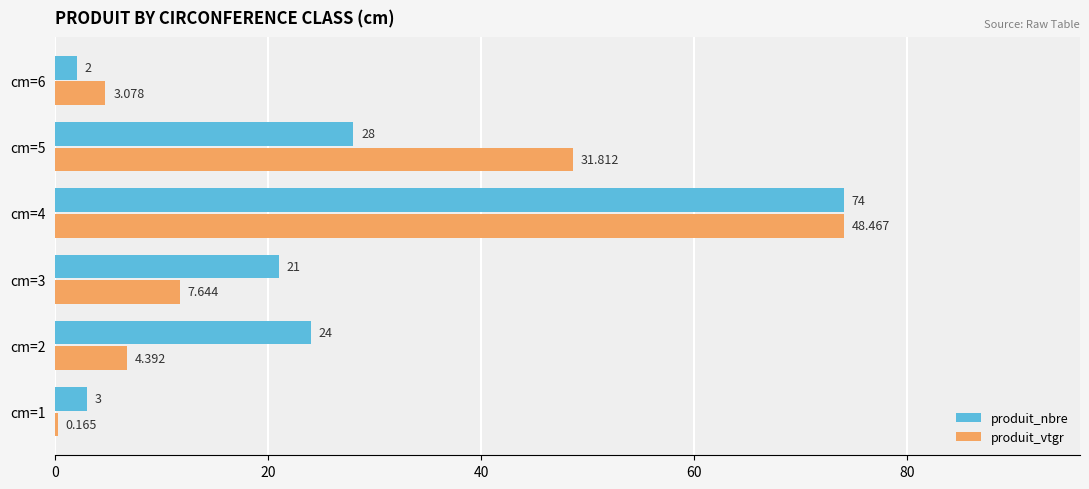

Is the value of produit_nbre at cm=2 greater than the value of produit_vtgr at cm=3?

Yes